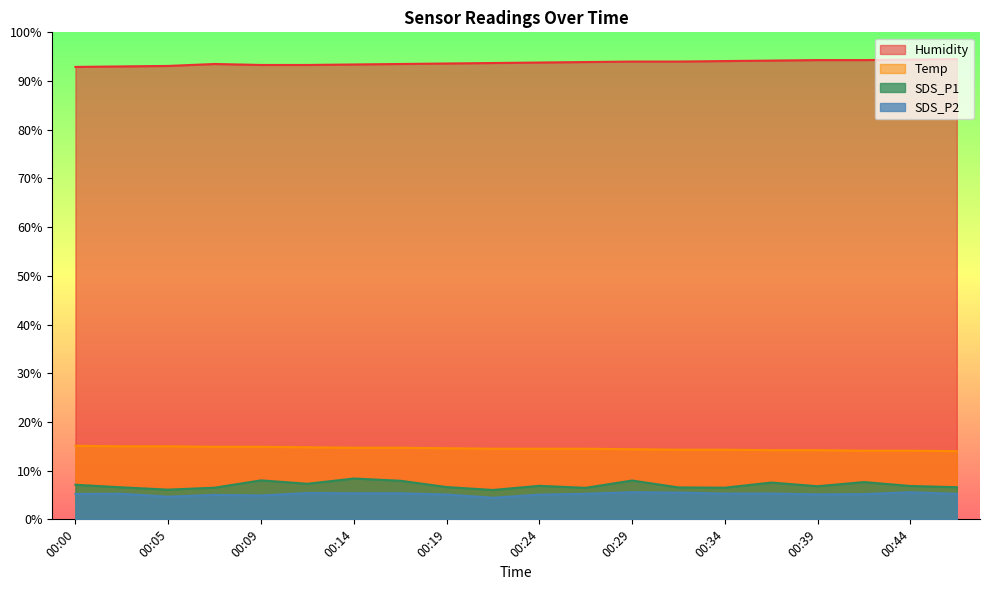

What is the difference between the Humidity values at 00:34 and 00:46?

0.4